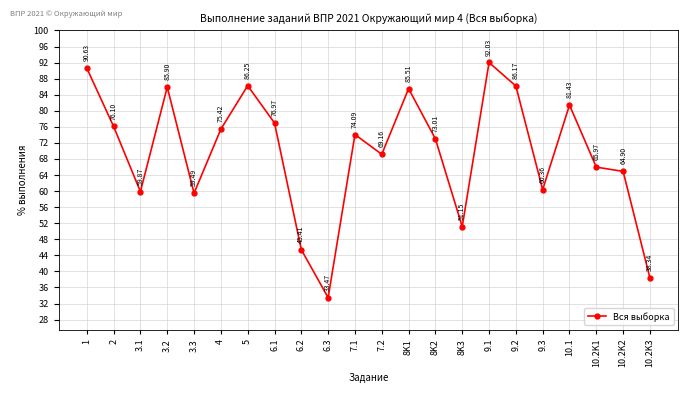

Which has a higher value, 8K3 or 8K1?

8K1